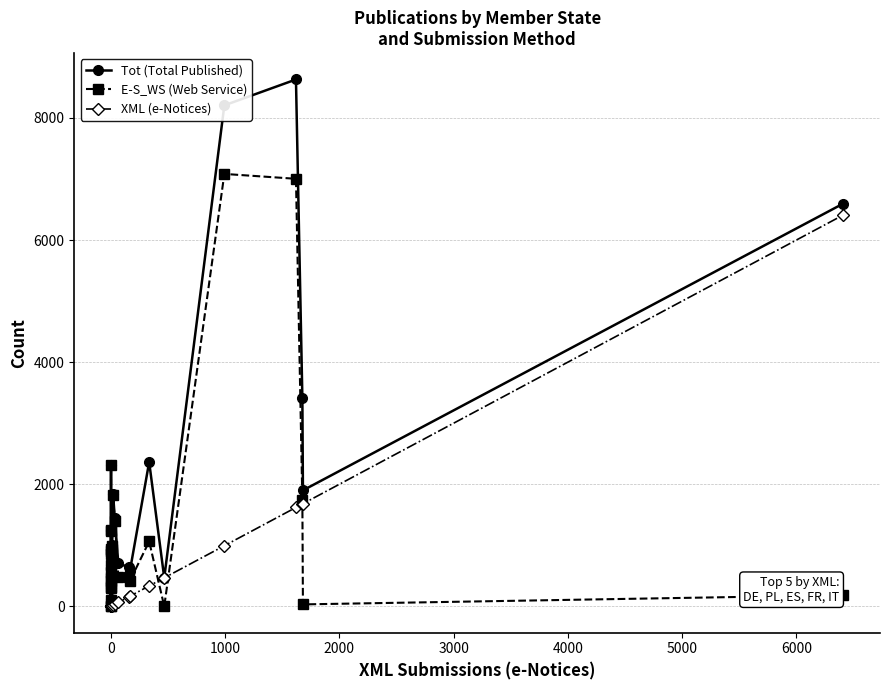

What is the value of the XML (e-Notices) point at the 13th from the left?

3